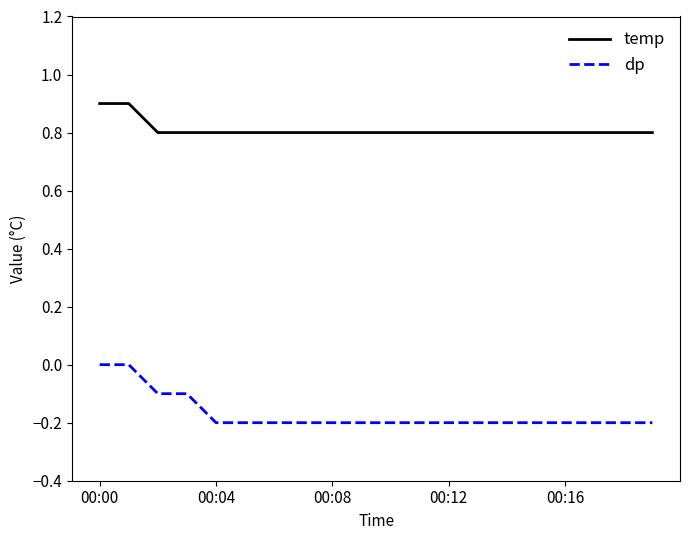

What are all the series names shown in the legend?

temp, dp